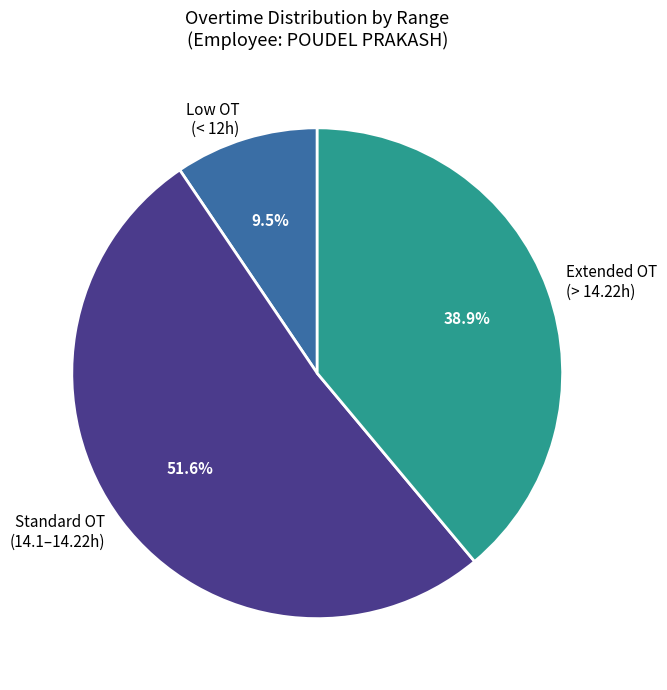

Which slice is the largest?

Standard OT (14.1–14.22h)